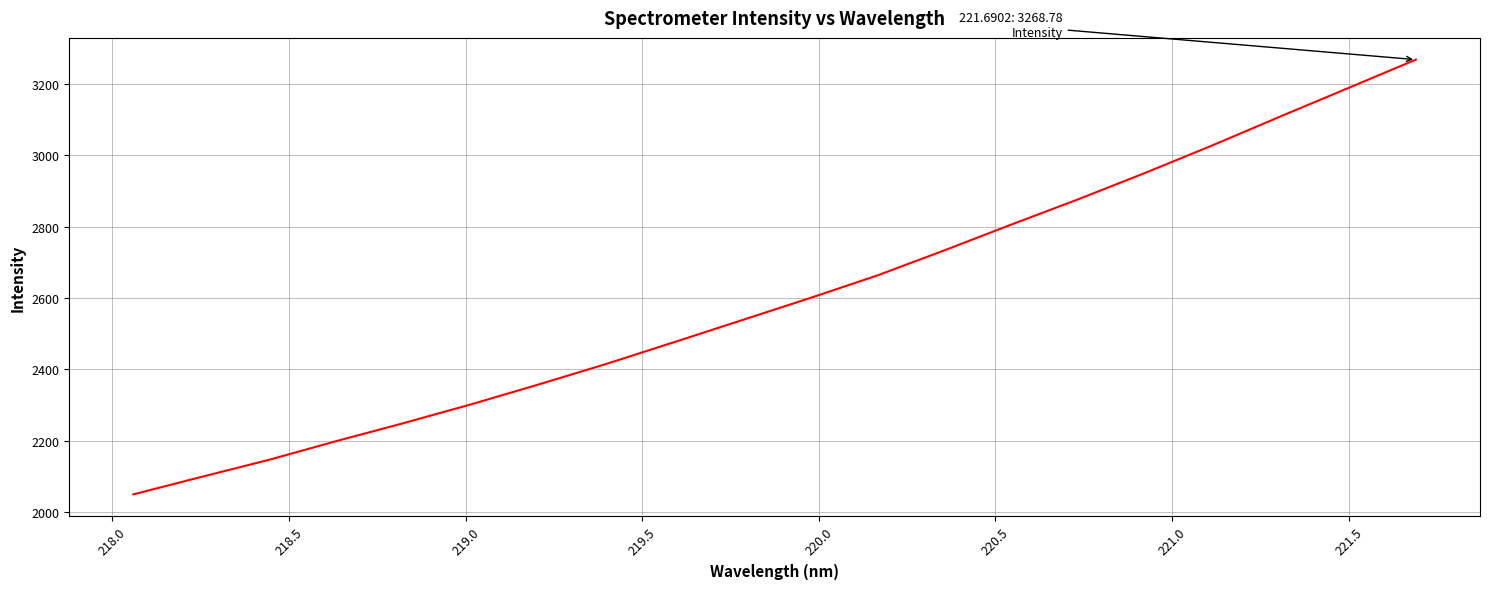

Is this an area chart (filled region under the line)?

No